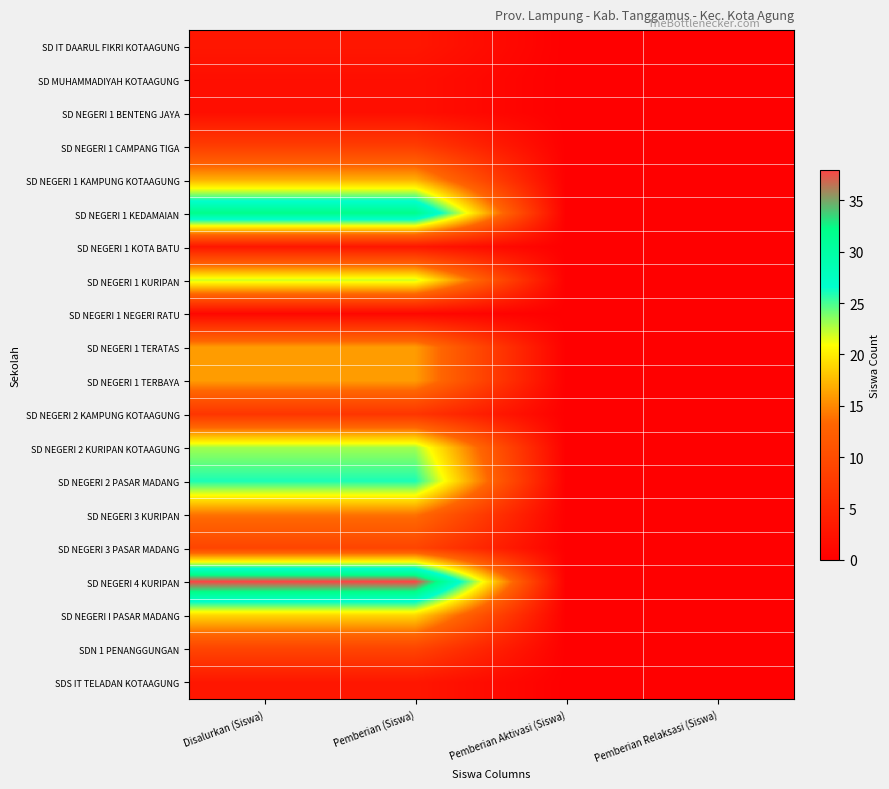

What is the spread (max minus min) of values at Disalurkan (Siswa)?

37